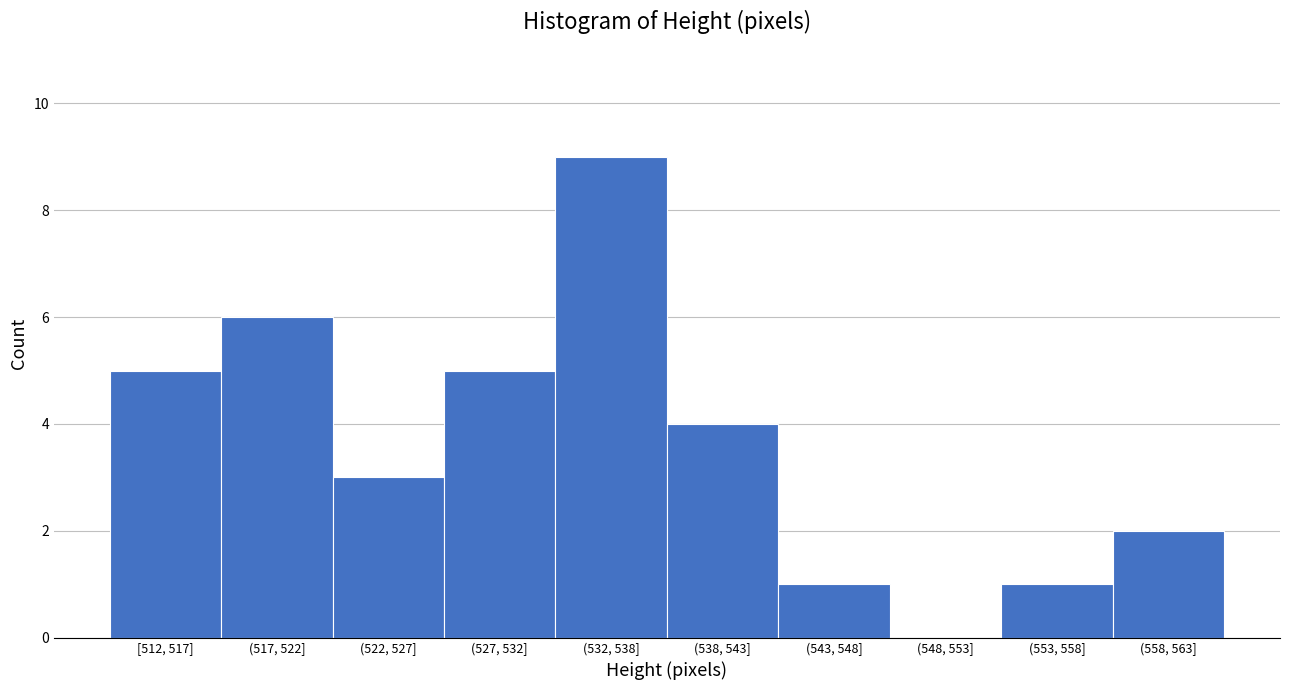

Reading left to right, extract all data points from this chart.

[512, 517]=5	(517, 522]=6	(522, 527]=3	(527, 532]=5	(532, 538]=9	(538, 543]=4	(543, 548]=1	(548, 553]=0	(553, 558]=1	(558, 563]=2